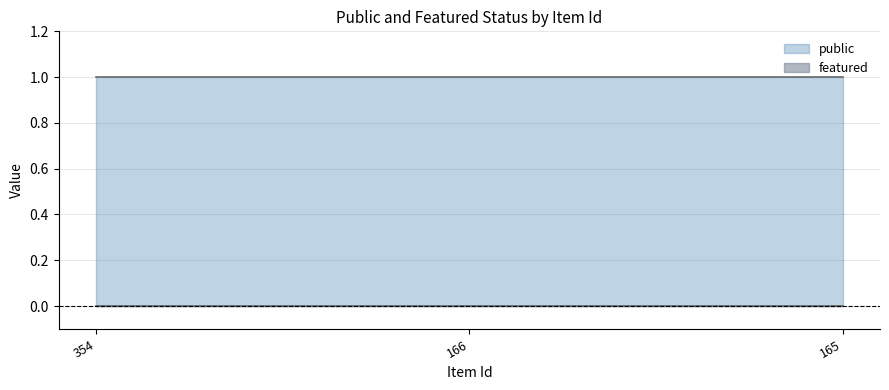

Reading left to right, extract all data points from this chart.

public: 354=1	166=1	165=1
featured: 354=0	166=0	165=0